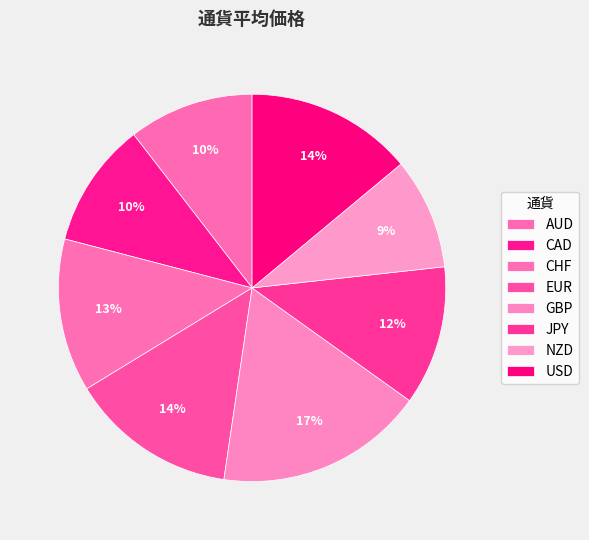

To the nearest percent, what portion does GBP represent?

17%